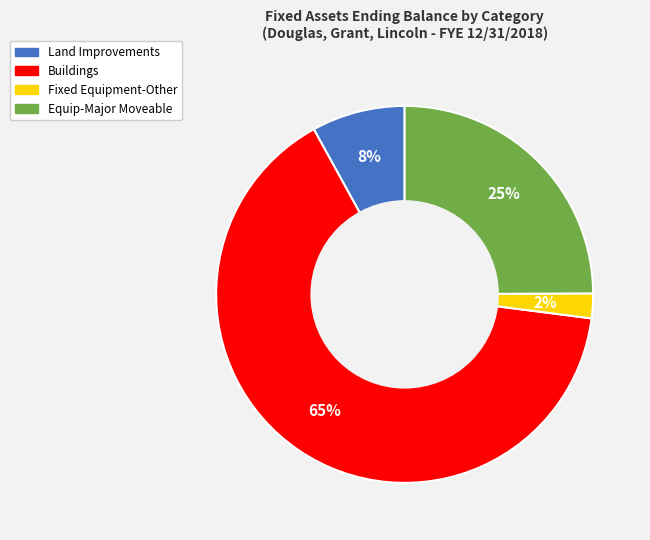

What is the smallest slice in the pie chart?

Fixed Equipment-Other